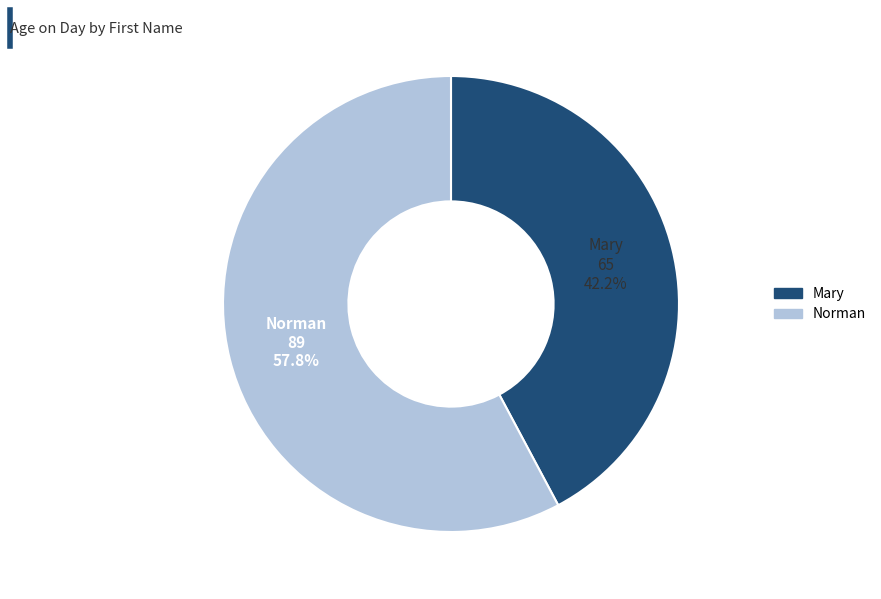

What percentage is the Norman slice, to the nearest percent?

58%